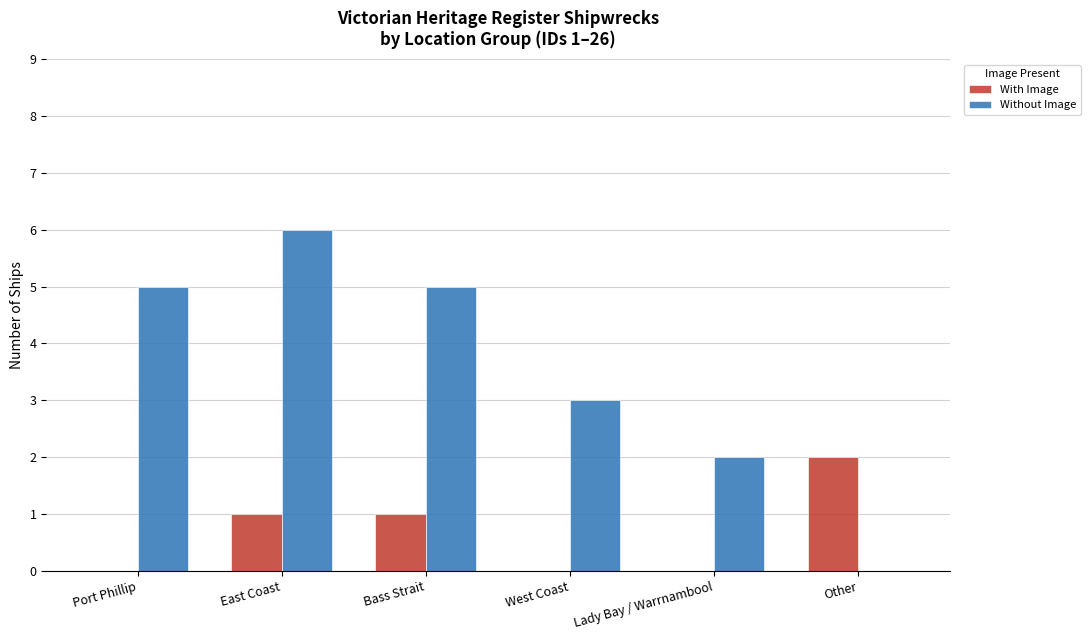

What are all the series names shown in the legend?

With Image, Without Image